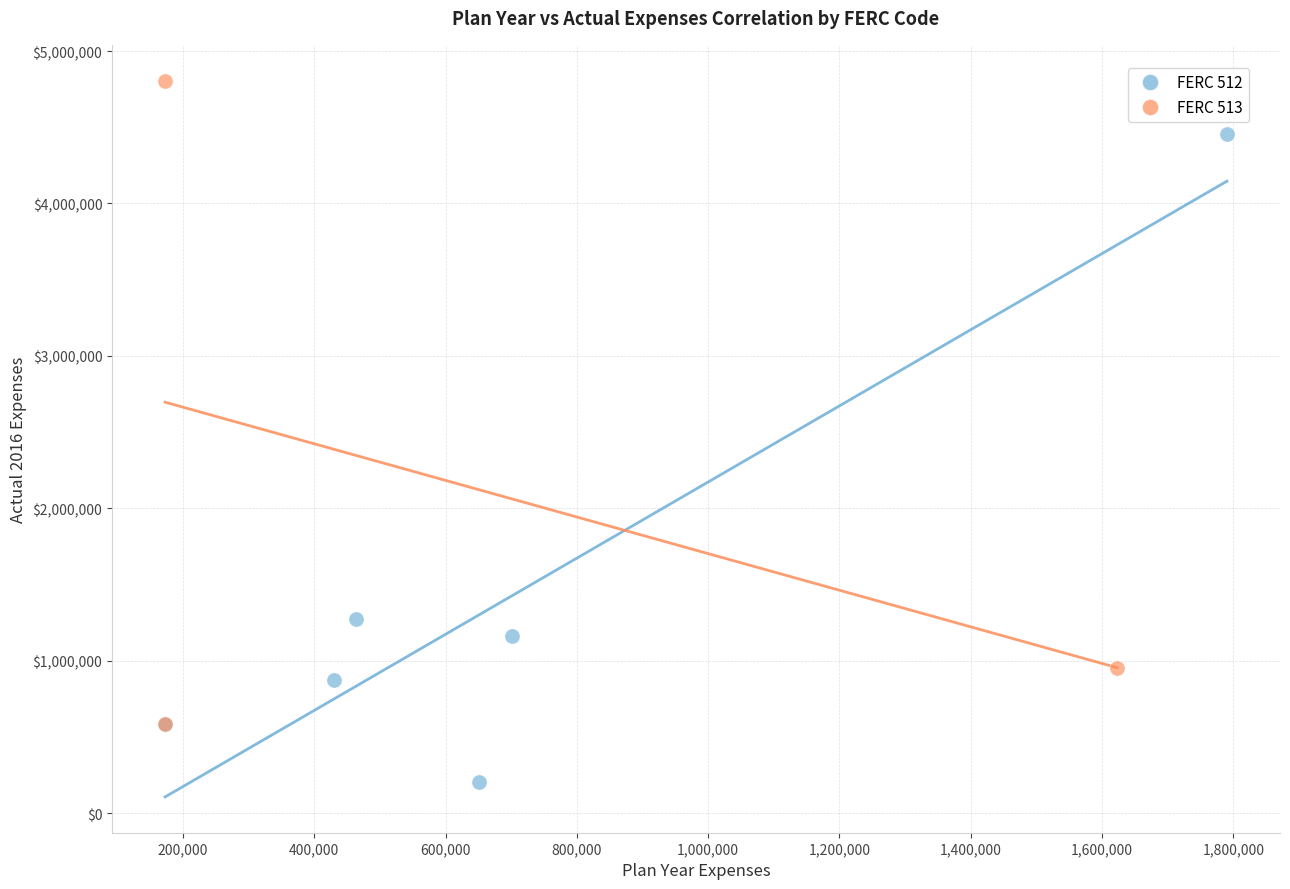

Which series contains the lowest Y value?

FERC 512